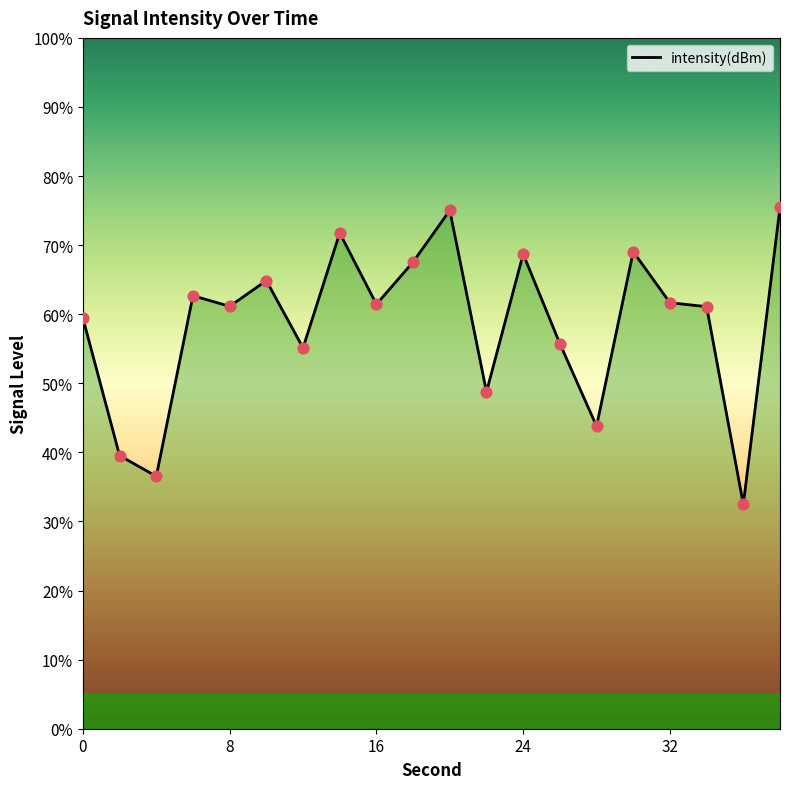

What is the difference between the maximum and minimum values?

43.0